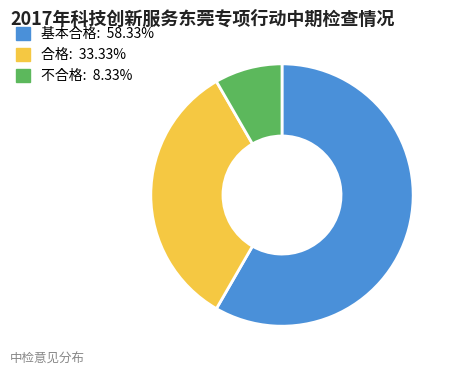

Between 不合格 and 基本合格, which is larger?

基本合格